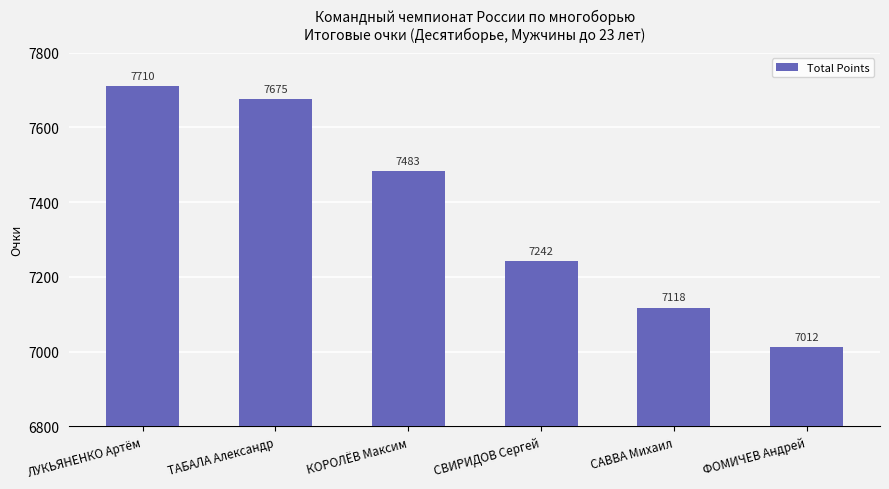

What is the maximum value shown in the chart?

7710